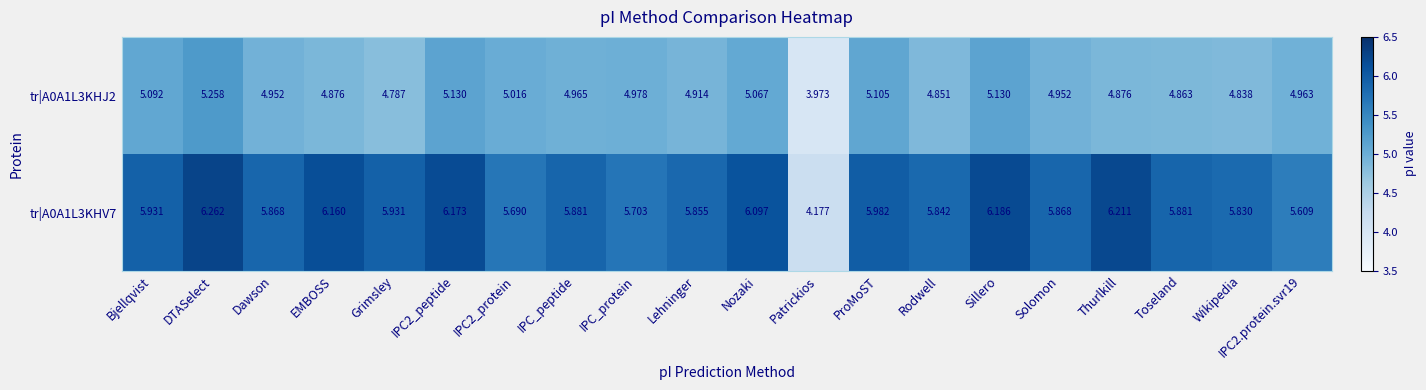

Is the value of tr|A0A1L3KHJ2 at EMBOSS greater than the value of tr|A0A1L3KHV7 at IPC_protein?

No